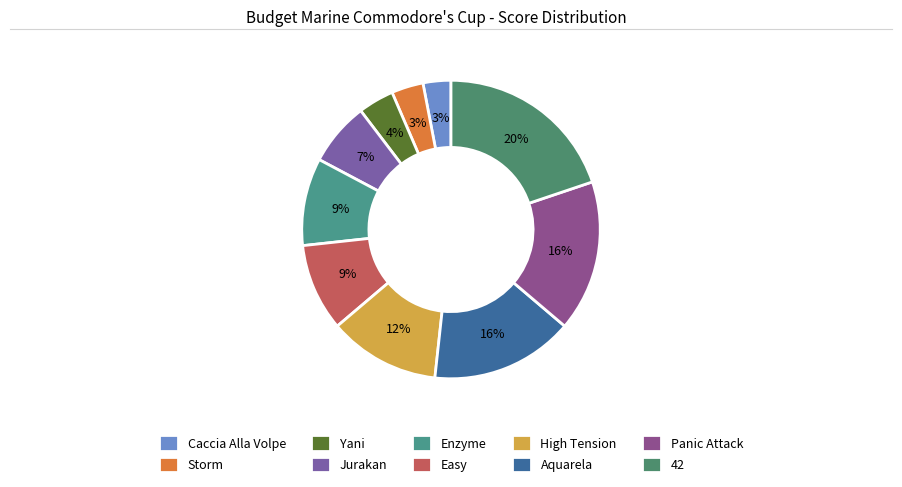

To the nearest percent, what is the difference between the largest and smallest slice percentages?

17%